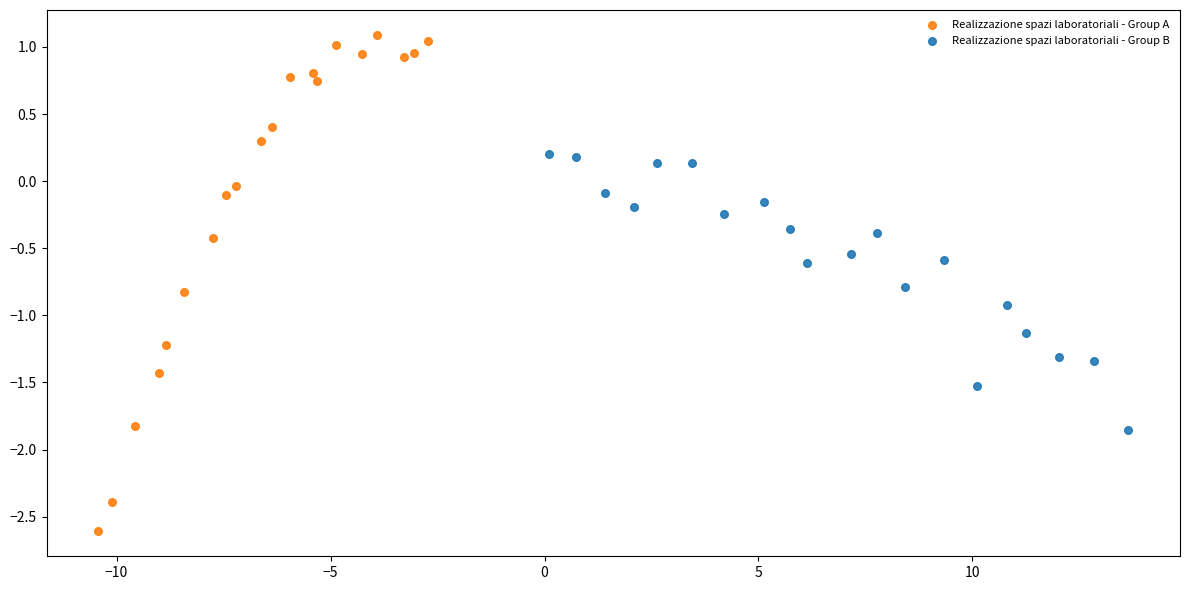

Which series reaches the minimum Y coordinate?

Realizzazione spazi laboratoriali - Group A